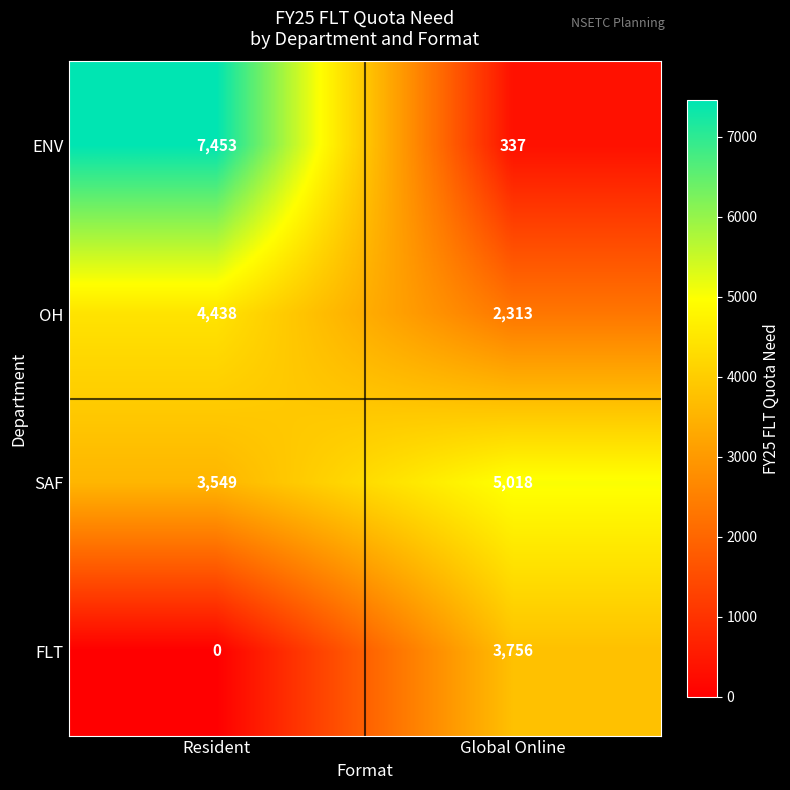

Reading left to right, extract all data points from this chart.

ENV: 7453	337
OH: 4438	2313
SAF: 3549	5018
FLT: 0	3756